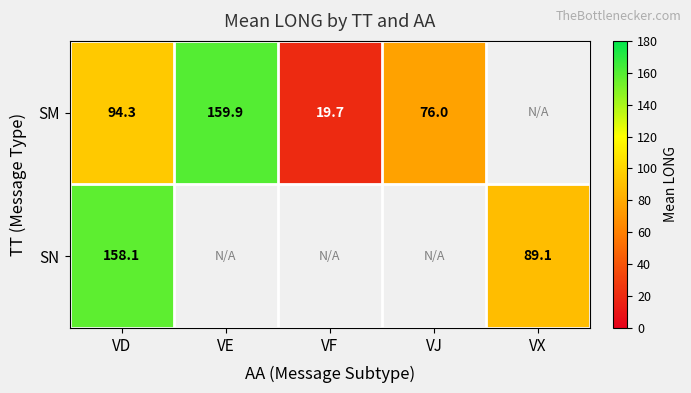

Which has a higher value, VJ or VF?

VJ